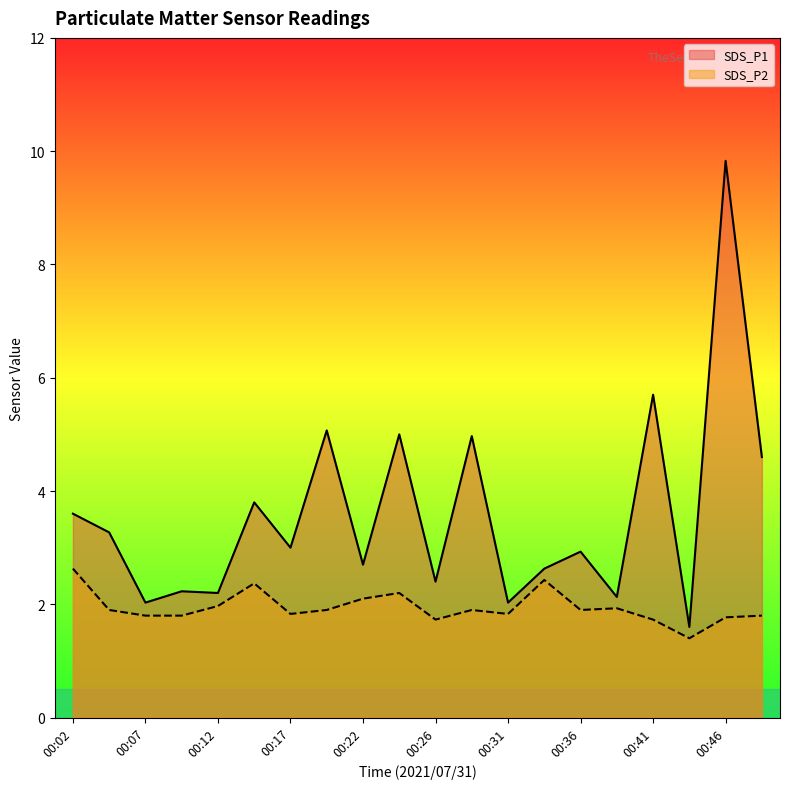

Which series has the largest total across all categories?

SDS_P1